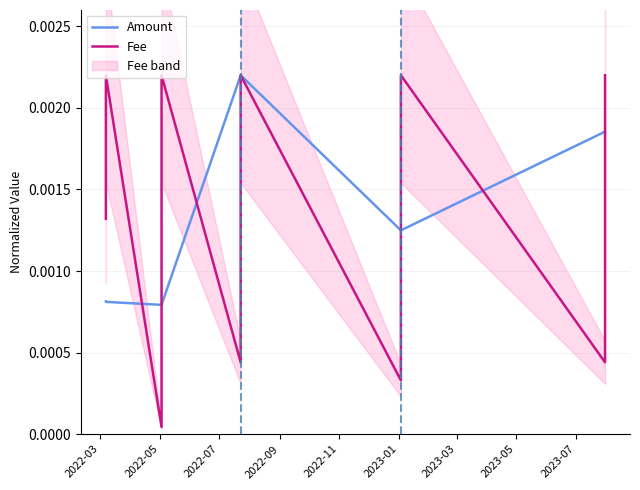

Count the Amount (normalized) values in the range 0 to 1.

10